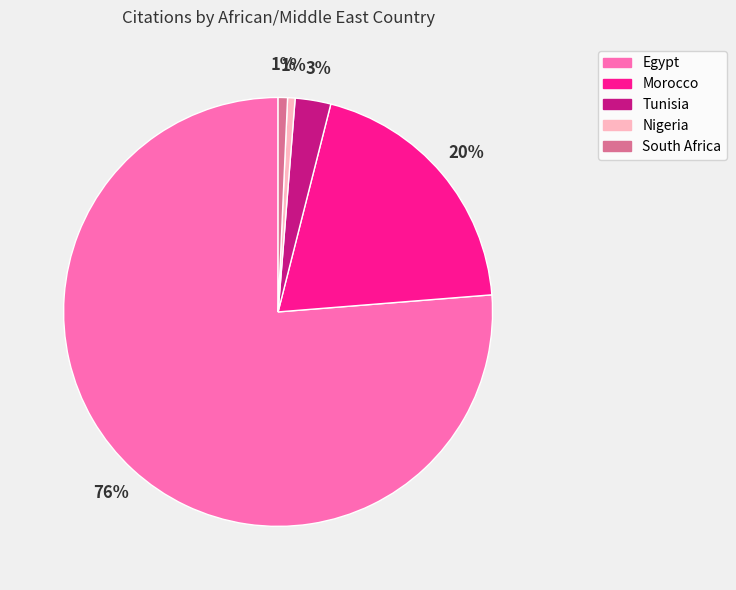

To the nearest percent, what is the average slice percentage?

20%